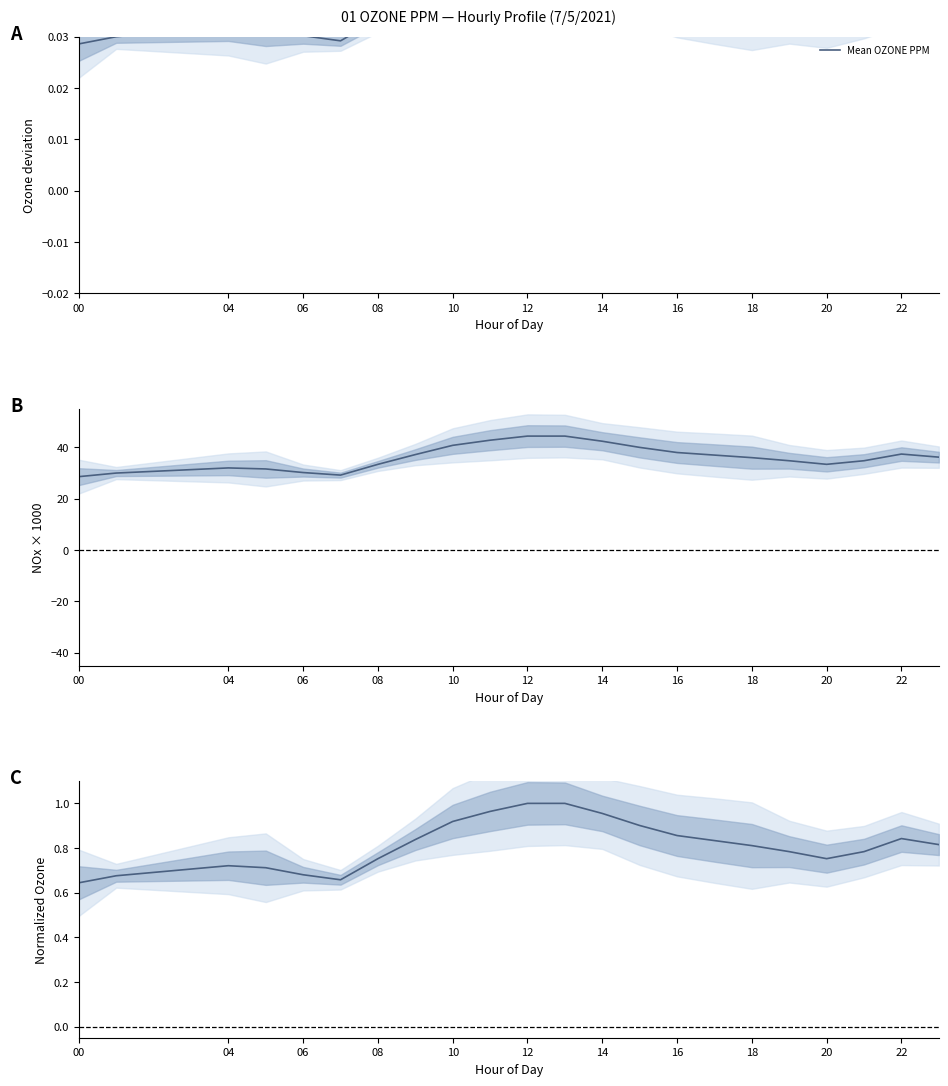

What is the smallest value displayed?

0.6